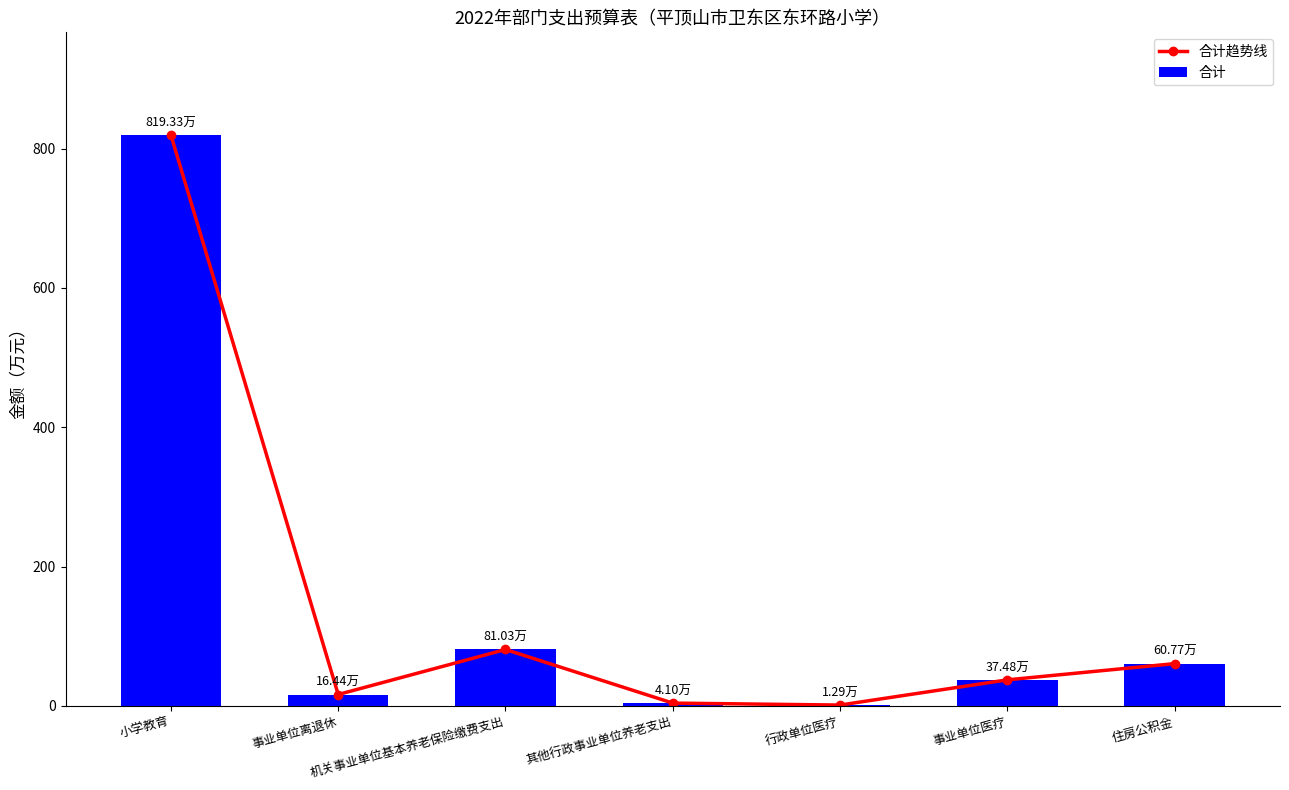

How many groups of bars are there?

7